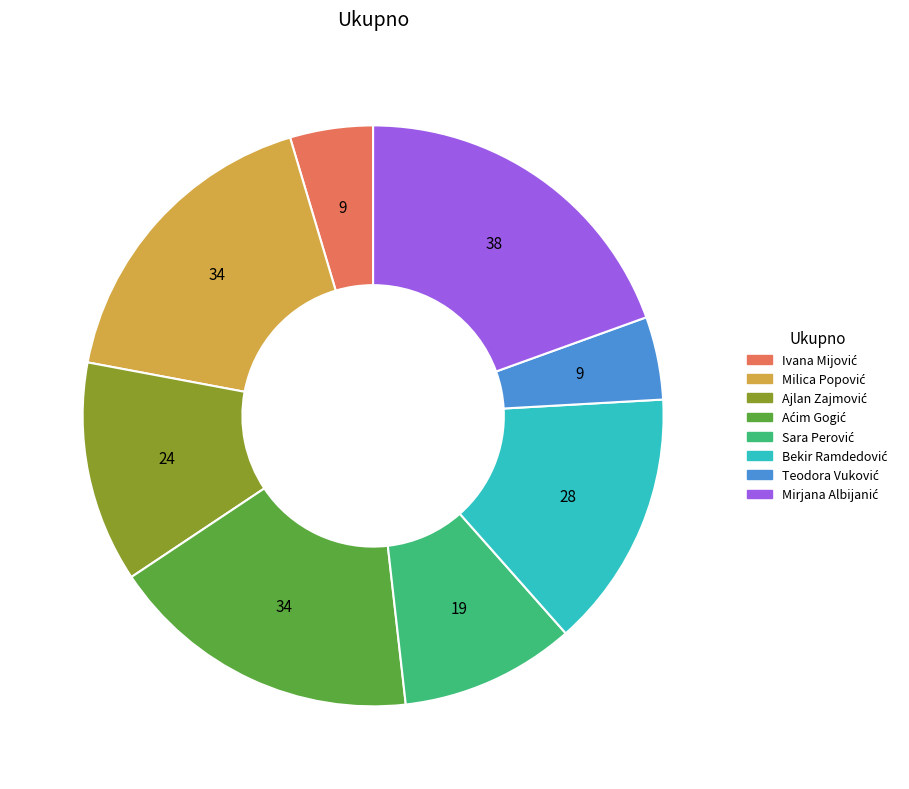

Is there a majority slice in this chart?

No